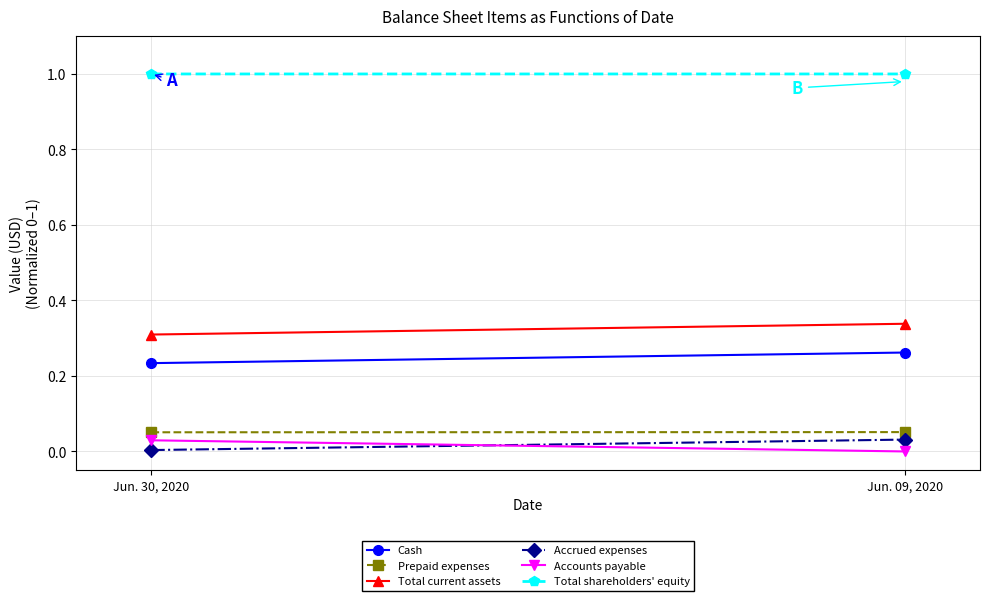

True or false: Accounts payable has a value of 0.0 at Jun. 30, 2020.

True